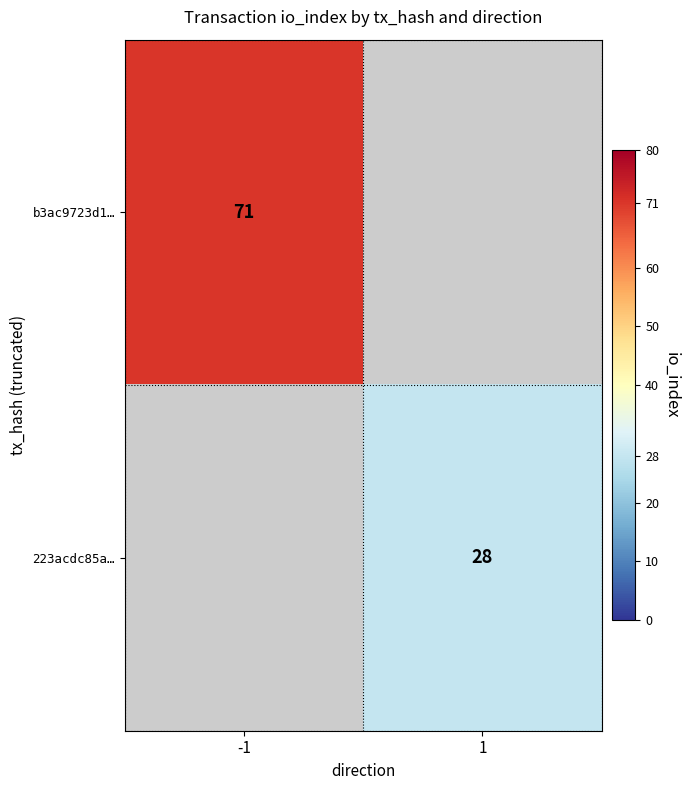

The value of b3ac9723d1… at -1 is 33. True or false?

False